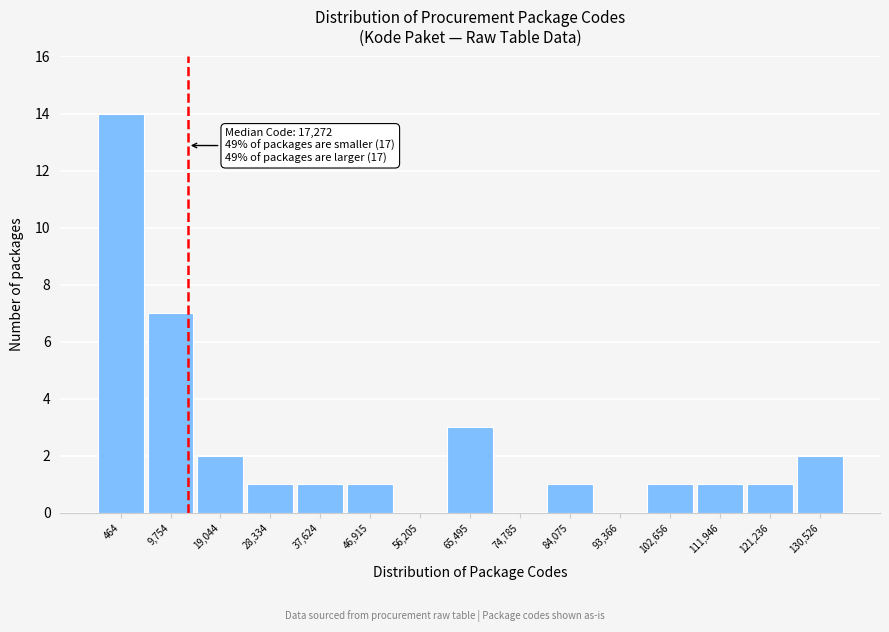

Reading left to right, extract all data points from this chart.

464=14	9,754=7	19,044=2	28,334=1	37,624=1	46,915=1	56,205=0	65,495=3	74,785=0	84,075=1	93,366=0	102,656=1	111,946=1	121,236=1	130,526=2